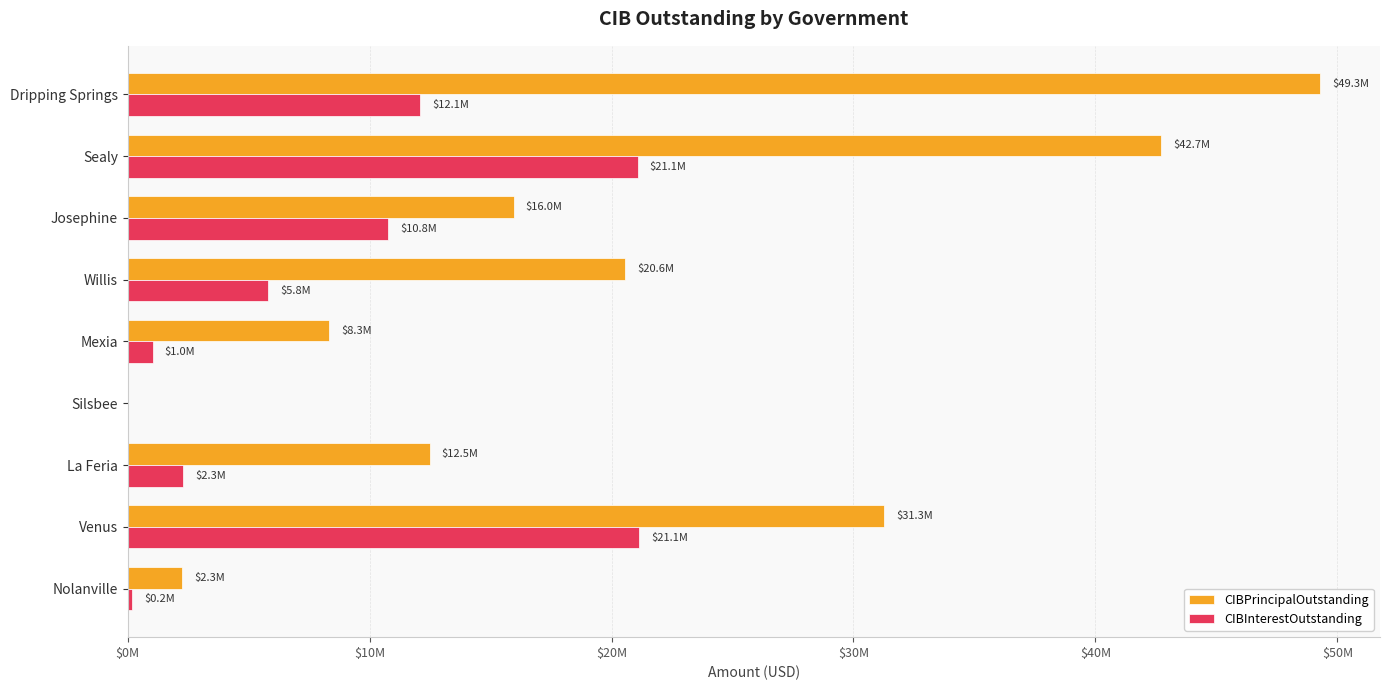

What are all the series names shown in the legend?

CIBPrincipalOutstanding, CIBInterestOutstanding